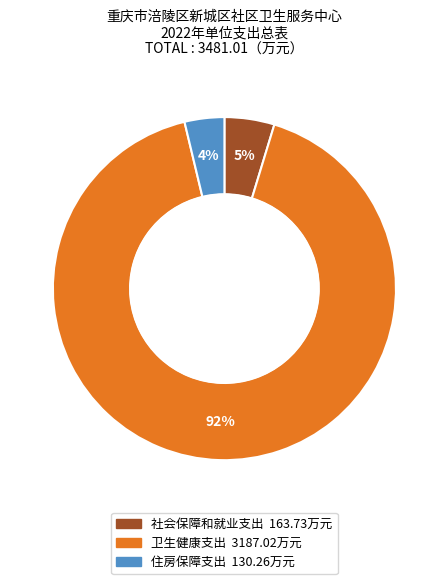

How many slices are in this pie chart?

3